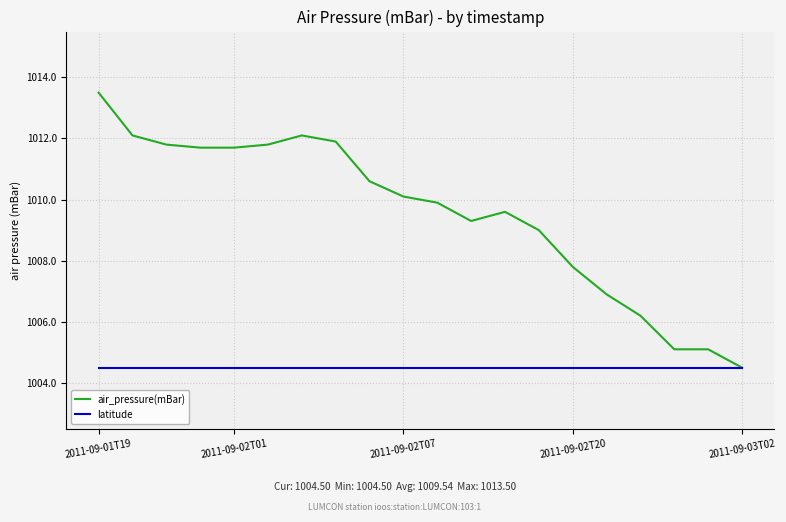

Which series has the largest total across all categories?

air_pressure(mBar)